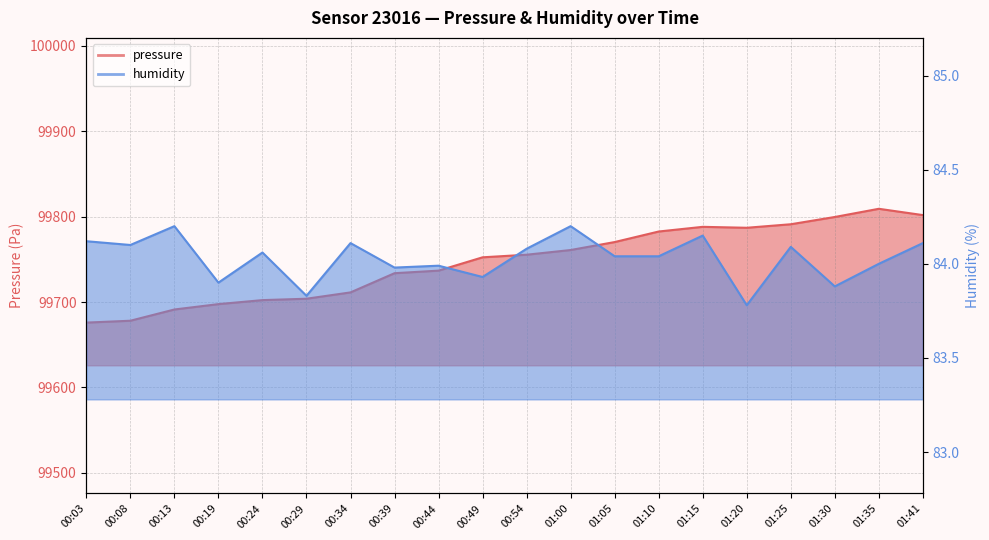

Which category has the highest value in the pressure series?

01:35